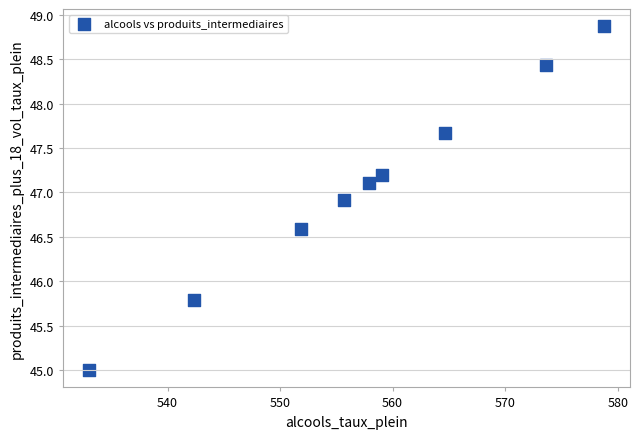

What is the range of Y values (max minus min)?

3.9